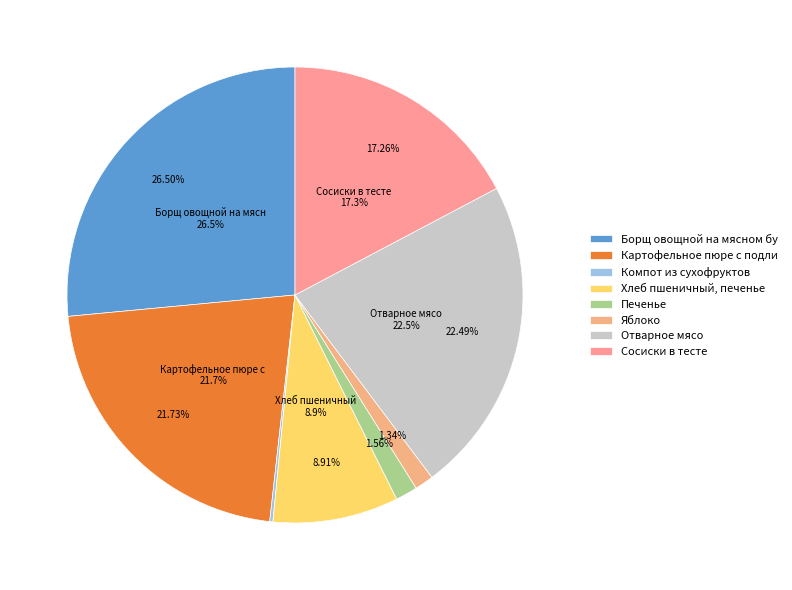

The Борщ овощной на мясном бульоне slice represents 26% of the pie. True or false?

True